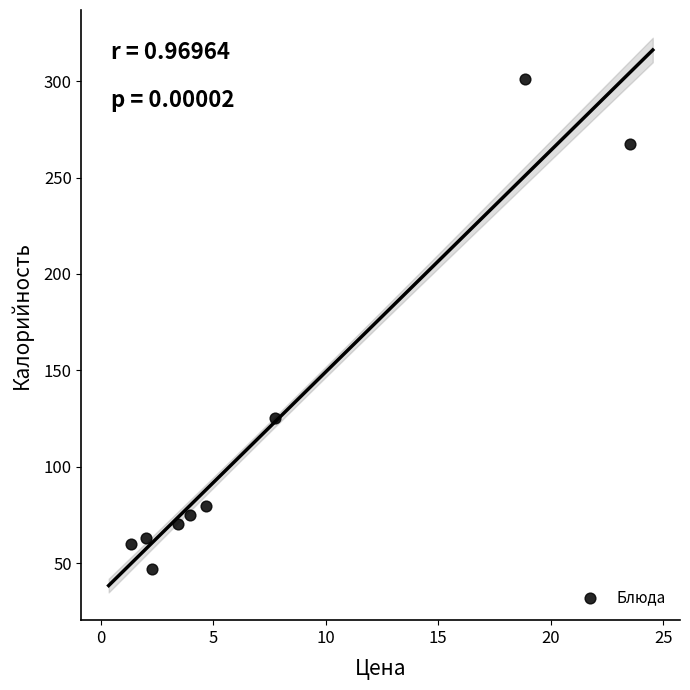

What Y value in the scatter plot is closest to 173?

125.1